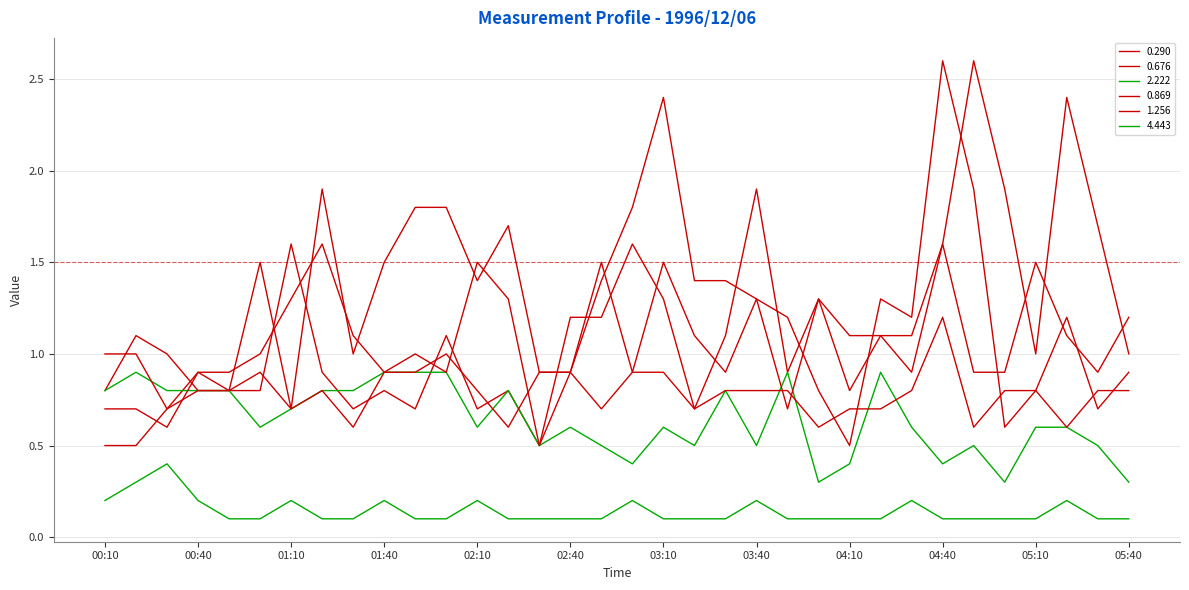

True or false: 0.676 and 0.290 cross at least once.

True